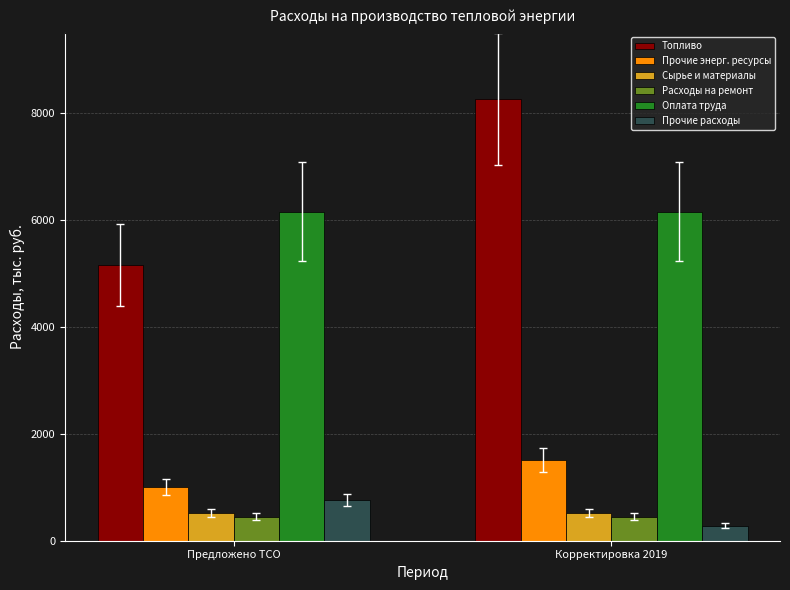

What is the maximum value shown in the chart?

8260.8